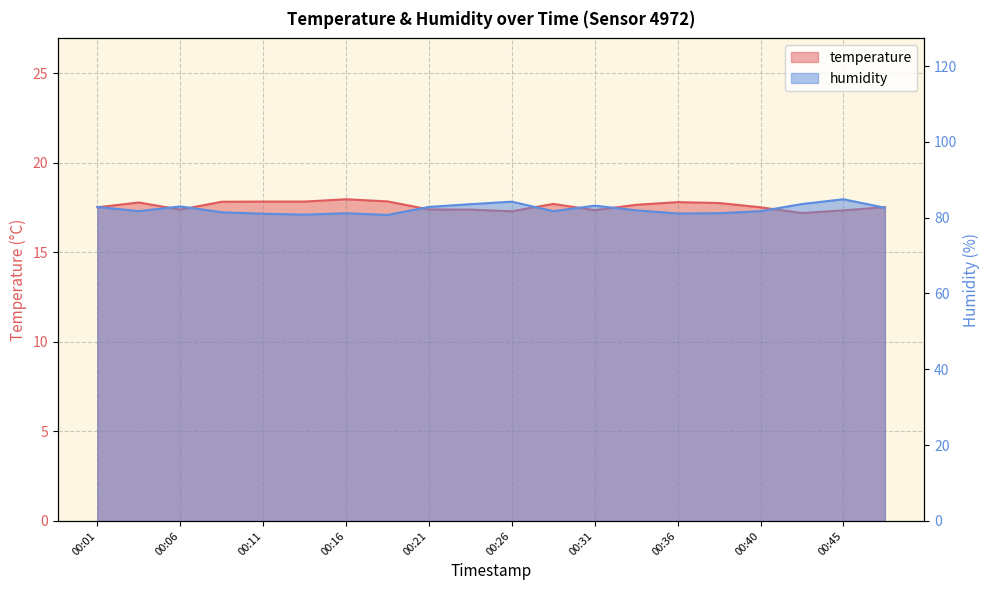

At which label is temperature closest to 17?

00:43